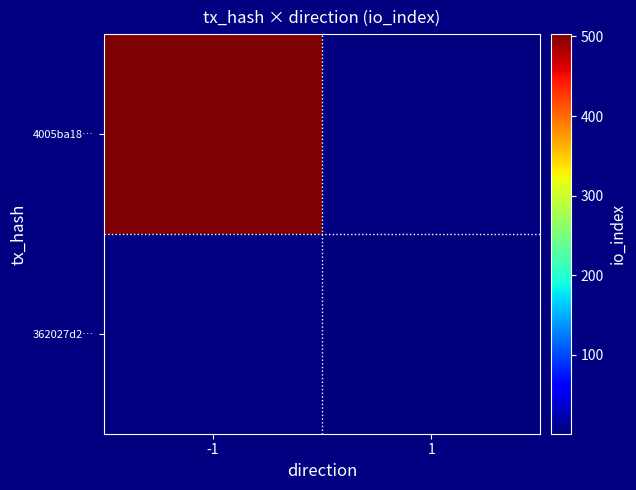

At how many categories does at least one series exceed 474?

1